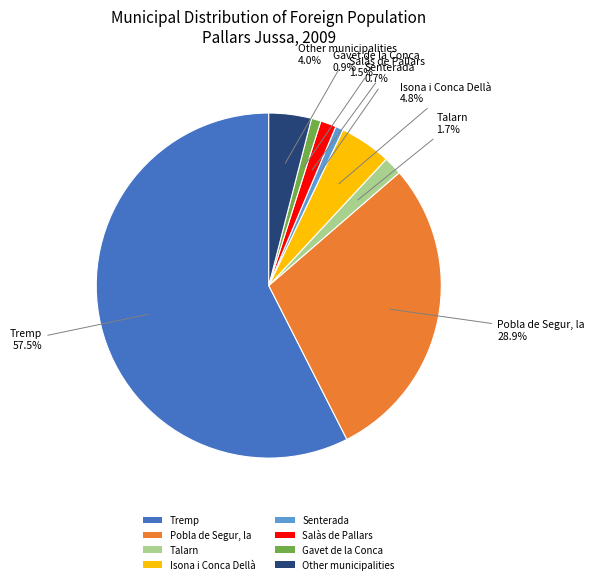

To the nearest percent, what percentage of the pie is Gavet de la Conca?

1%